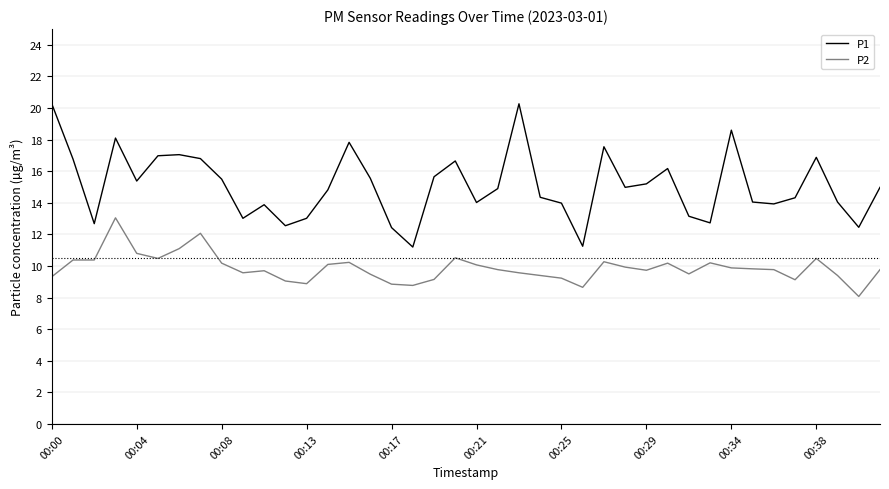

Which series has the largest total across all categories?

P1